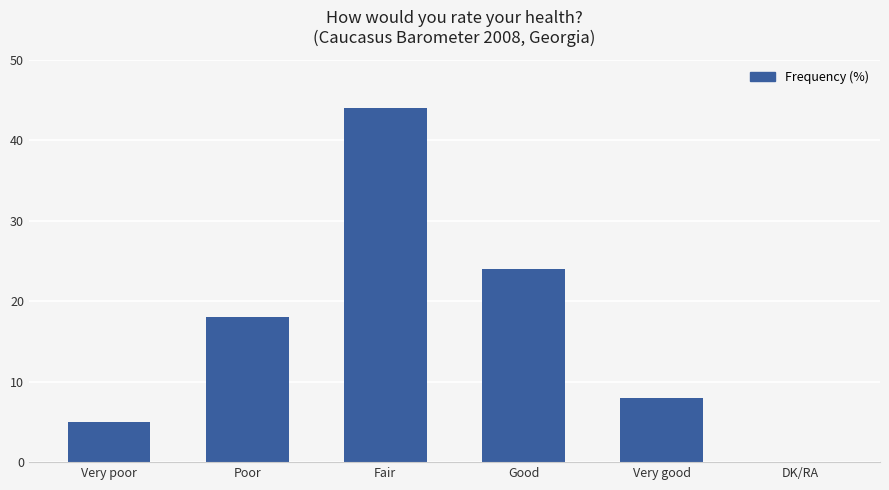

Reading left to right, list all the values displayed in this chart.

Very poor=5	Poor=18	Fair=44	Good=24	Very good=8	DK/RA=0